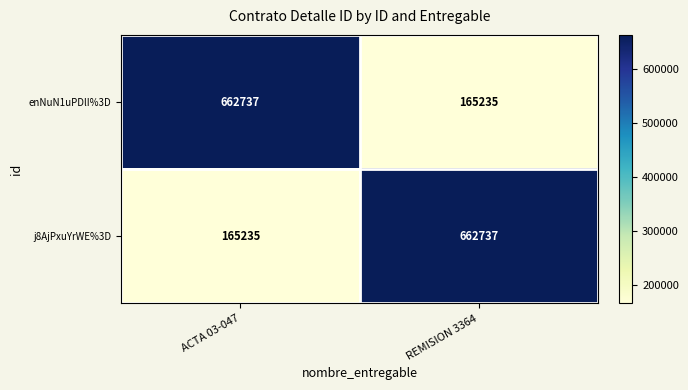

True or false: enNuN1uPDlI%3D has a value of 165235 at REMISION 3364.

True